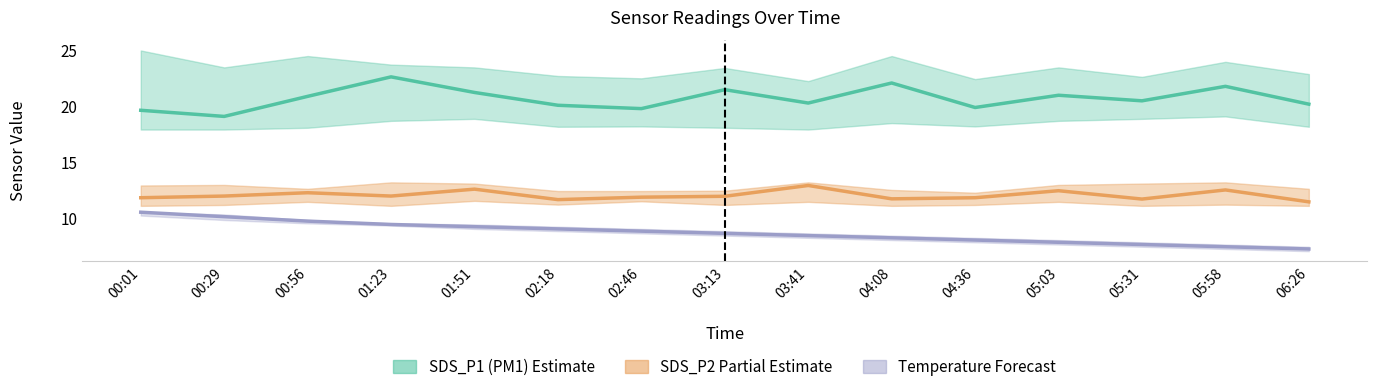

Which series has the largest total across all categories?

SDS_P1 (PM1)